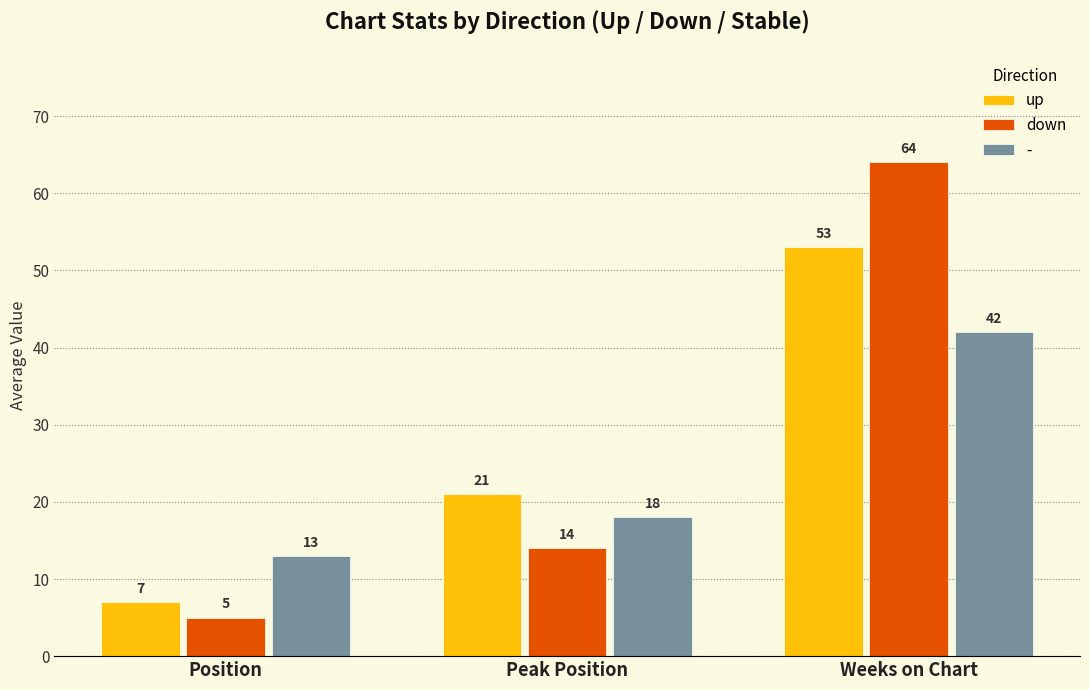

Which series has the widest spread of values?

down